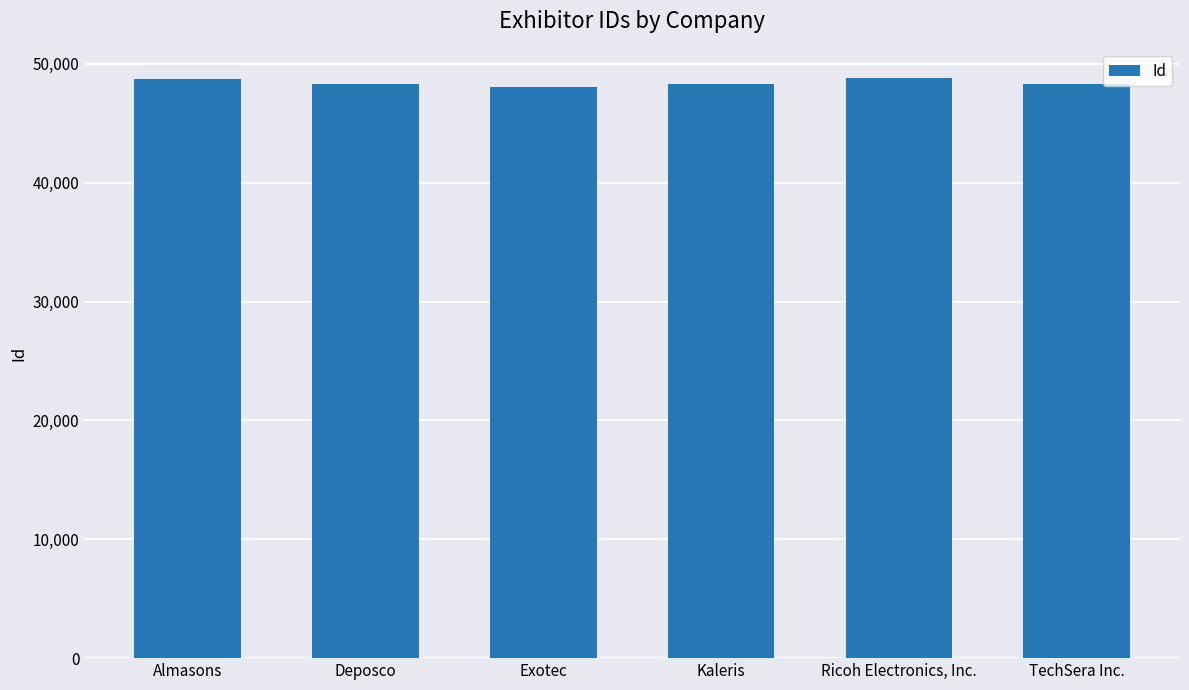

What is the difference between the values at Kaleris and Deposco?

1